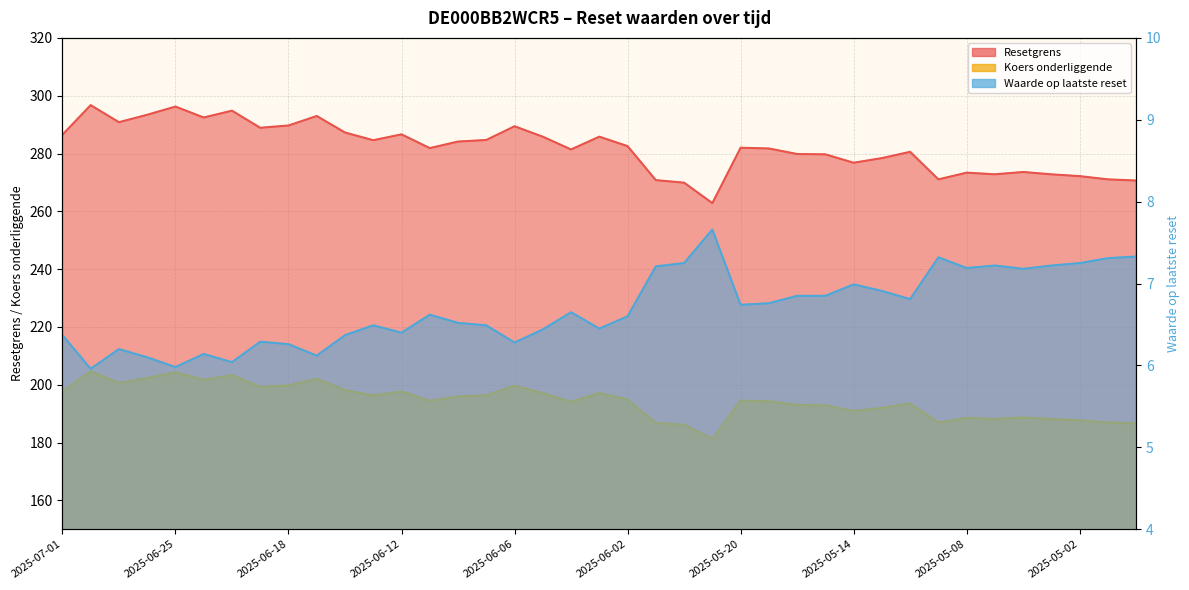

Reading left to right, extract all data points from this chart.

Resetgrens: 286.5	296.7	290.8	293.4	296.2	292.4	294.8	288.9	289.7	293.0	287.3	284.6	286.6	281.9	284.1	284.7	289.4	285.8	281.4	285.8	282.5	270.8	269.9	262.8	282.0	281.7	279.8	279.7	276.8	278.4	280.6	271.0	273.4	272.8	273.6	272.8	272.2	271.0	270.6
Koers onderliggende: 197.6	204.6	200.6	202.3	204.3	201.7	203.3	199.2	199.8	202.1	198.1	196.3	197.7	194.4	195.9	196.3	199.6	197.1	194.1	197.1	194.9	186.8	186.1	181.3	194.5	194.3	193.0	192.9	190.9	192.0	193.5	186.9	188.5	188.1	188.7	188.1	187.7	186.9	186.7
Waarde op laatste reset: 6.4	6.0	6.2	6.1	6.0	6.1	6.0	6.3	6.3	6.1	6.4	6.5	6.4	6.6	6.5	6.5	6.3	6.4	6.7	6.5	6.6	7.2	7.2	7.7	6.7	6.8	6.8	6.8	7.0	6.9	6.8	7.3	7.2	7.2	7.2	7.2	7.2	7.3	7.3